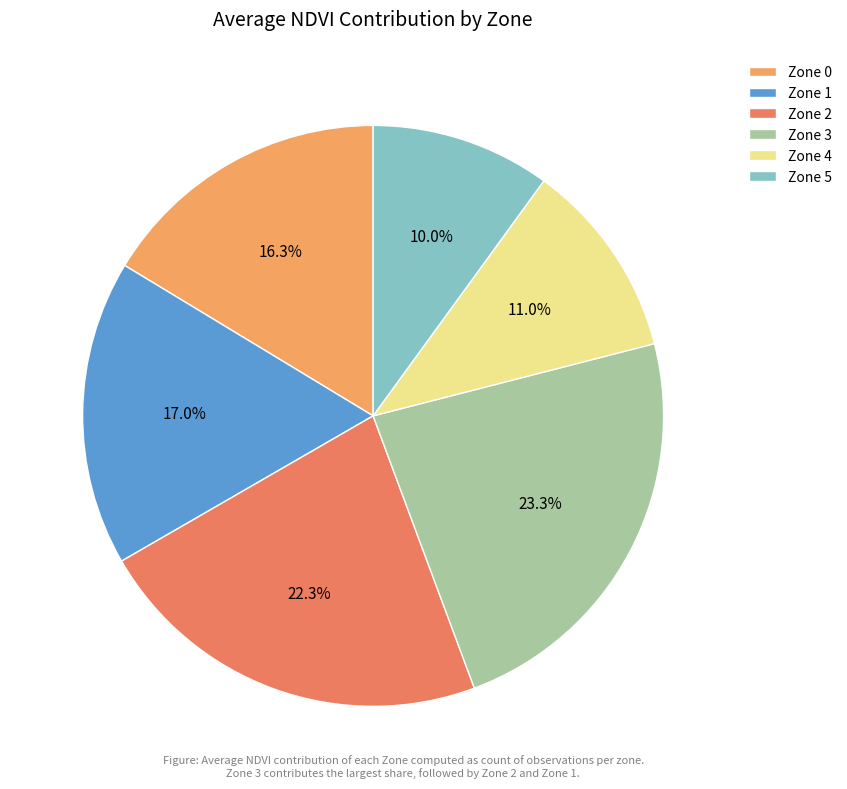

Combined, do Zone 1 and Zone 0 account for over 50%?

No